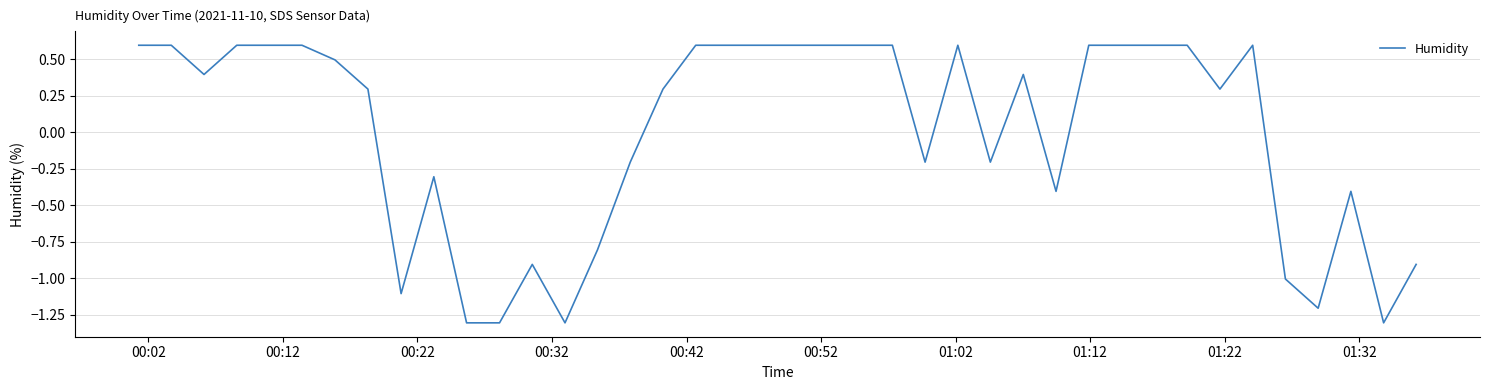

What is the difference between the maximum and minimum values?

1.9